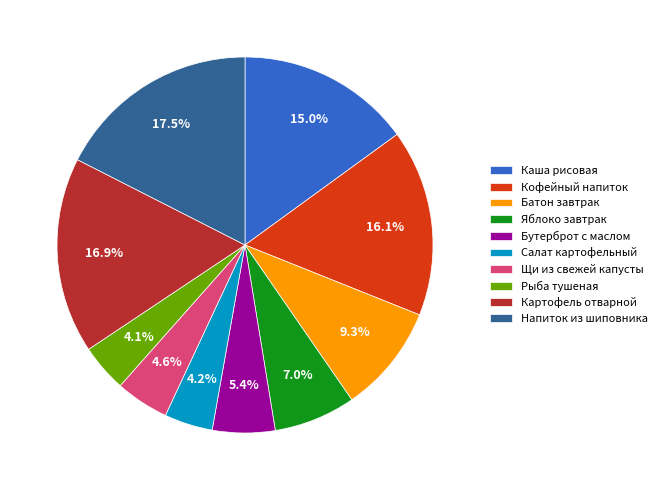

To the nearest percent, what portion does Салат картофельный represent?

4%